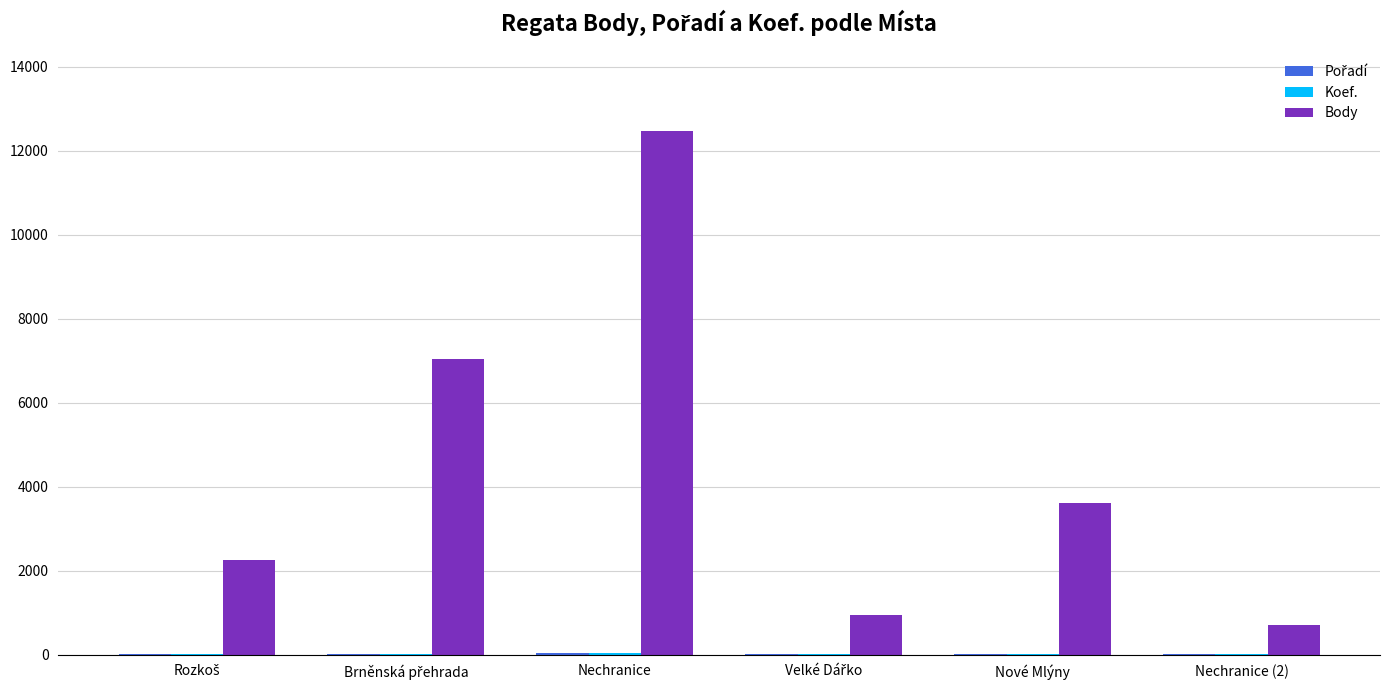

What is the greatest value displayed?

12474